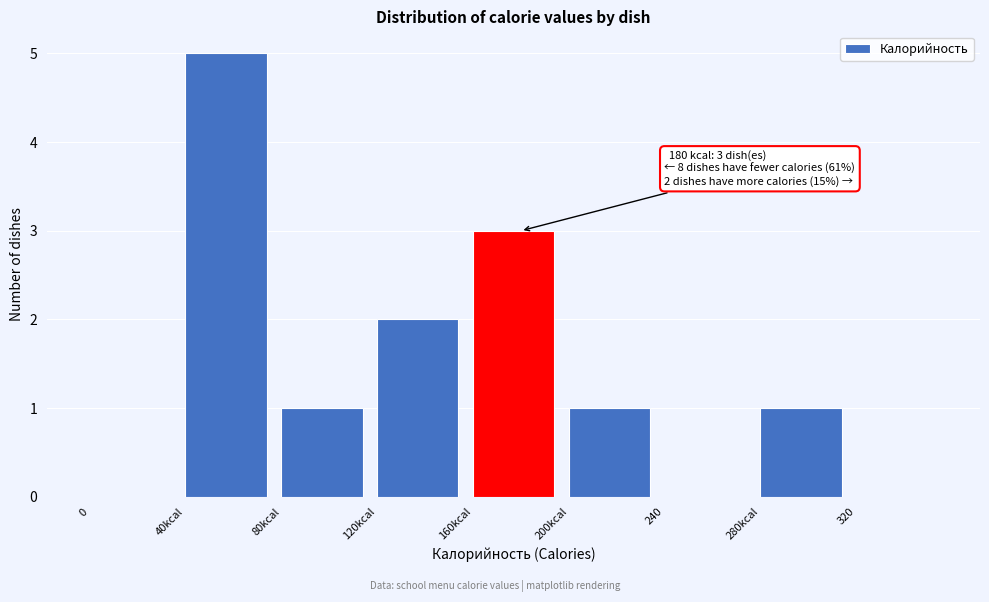

Which category has the highest value across all series?

40kcal